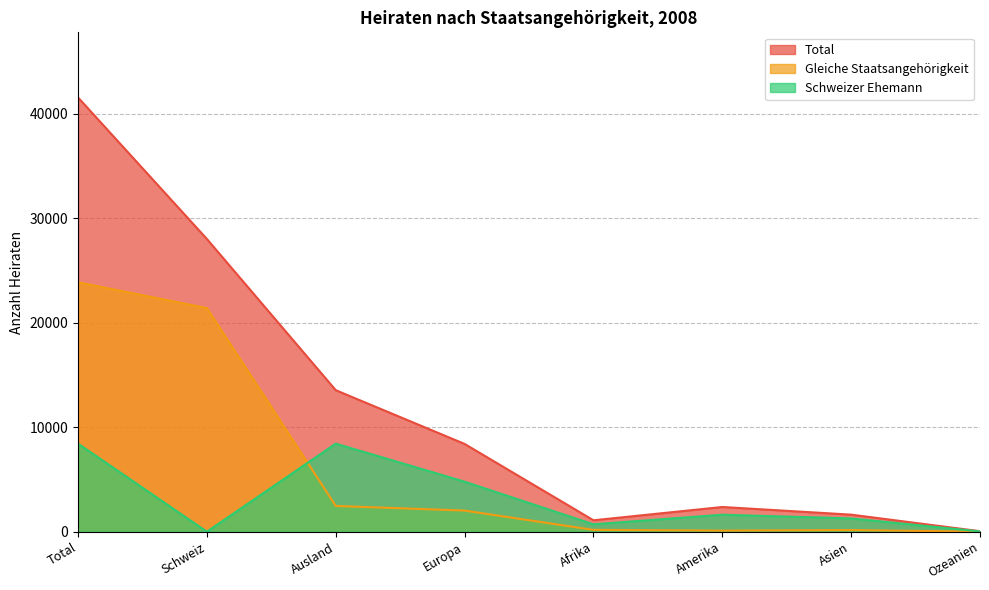

Reading left to right, list all the values displayed in this chart.

Total: 41534	27999	13535	8396	1093	2364	1631	48
Gleiche Staatsangehörigkeit: 23859	21394	2465	2021	175	107	158	4
Schweizer Ehemann: 8423	0	8423	4786	710	1626	1270	28